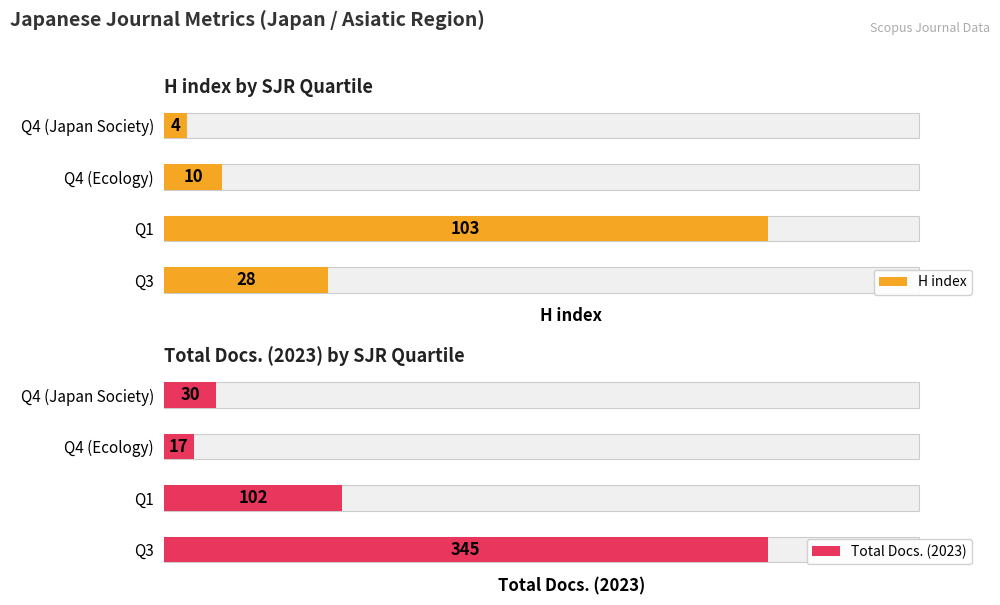

What is the greatest value displayed?

345